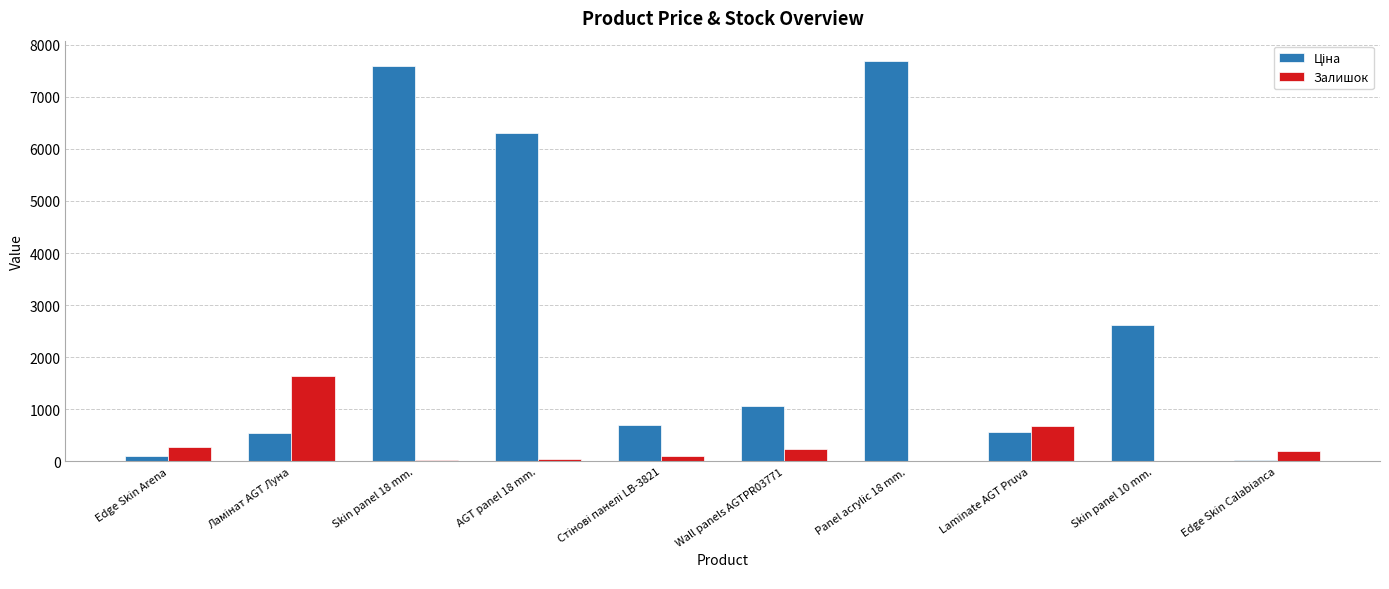

Where is Залишок nearest to the value 821?

Laminate AGT Pruva